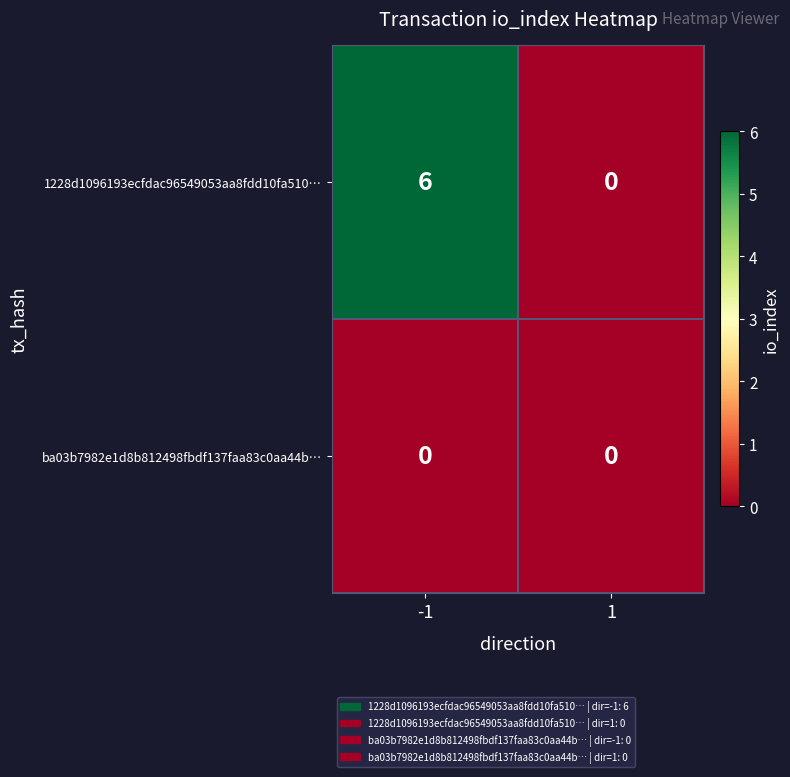

Which series has the largest total across all categories?

1228d1096193ecfdac96549053aa8fdd10fa510…